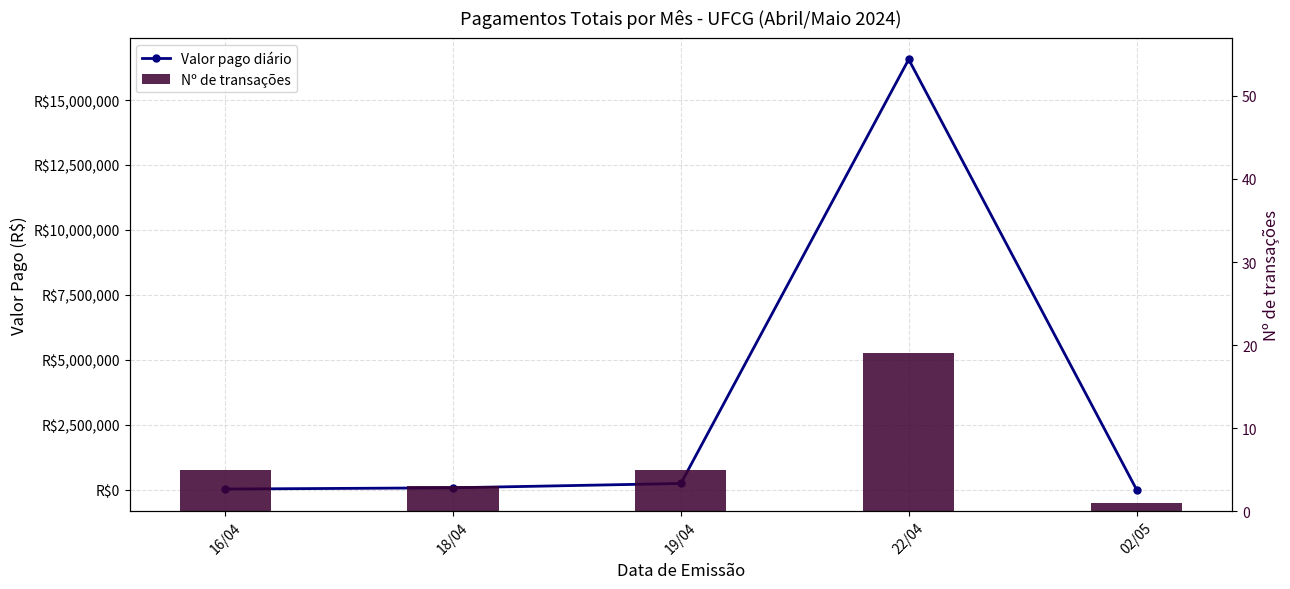

What is the spread (max minus min) of values at 02/05?

7199